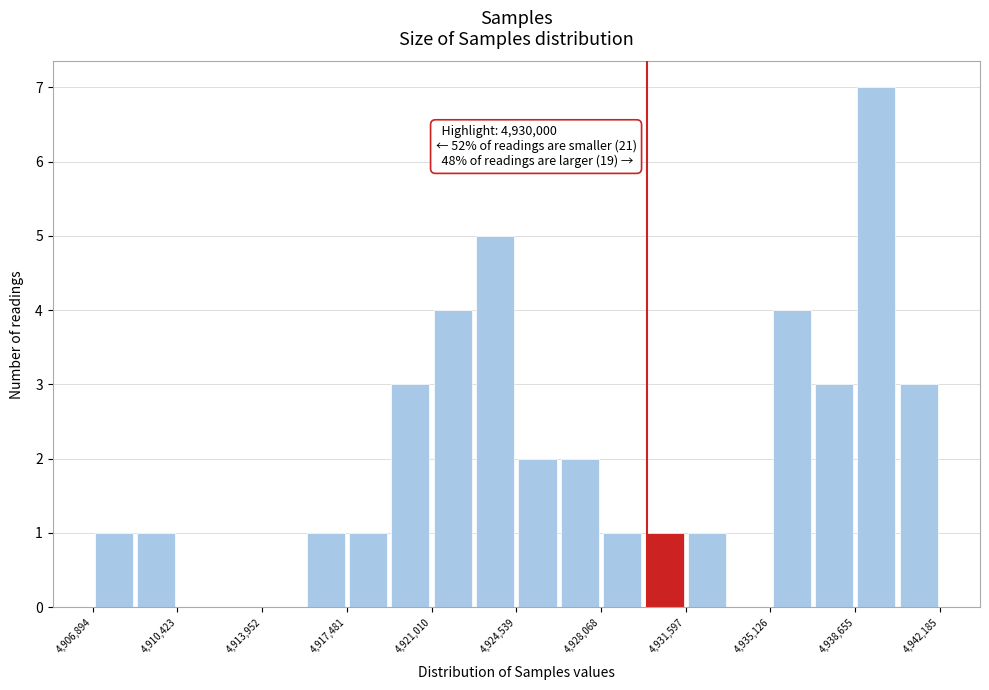

Around what value on the x-axis is the tallest bar? Give the approximate position of its centre, as read against the axis.

4939500